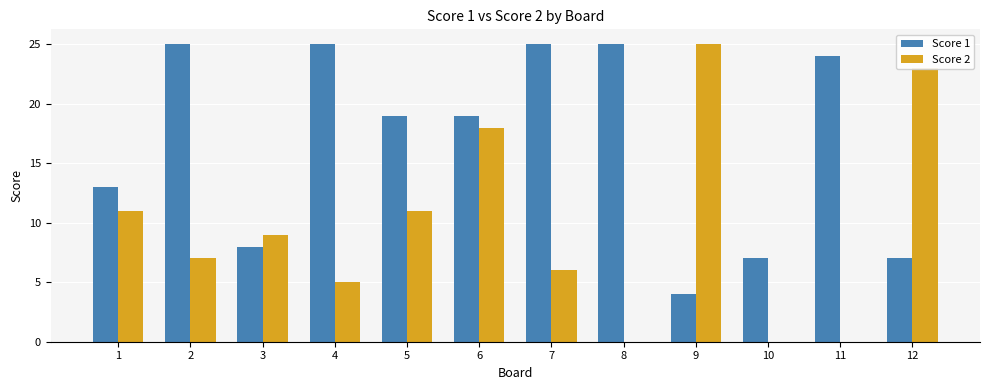

What is the maximum value for Score 1?

25